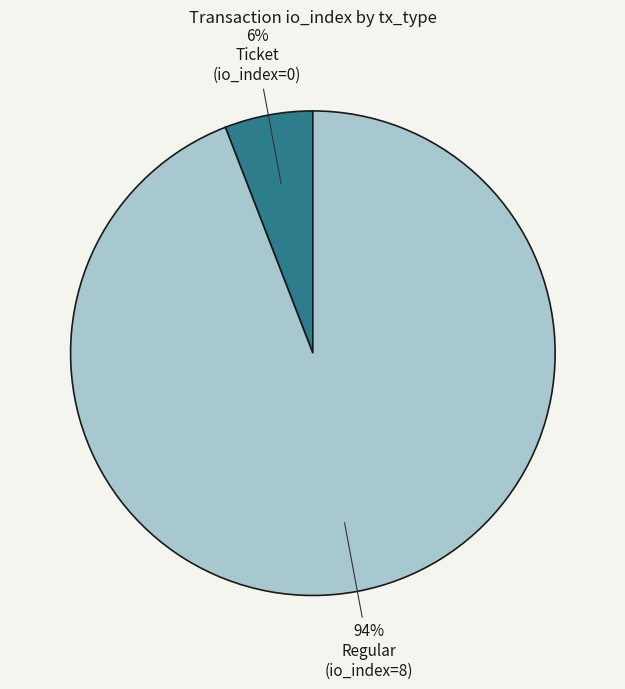

To the nearest percent, what is the difference between the largest and smallest slice percentages?

88%